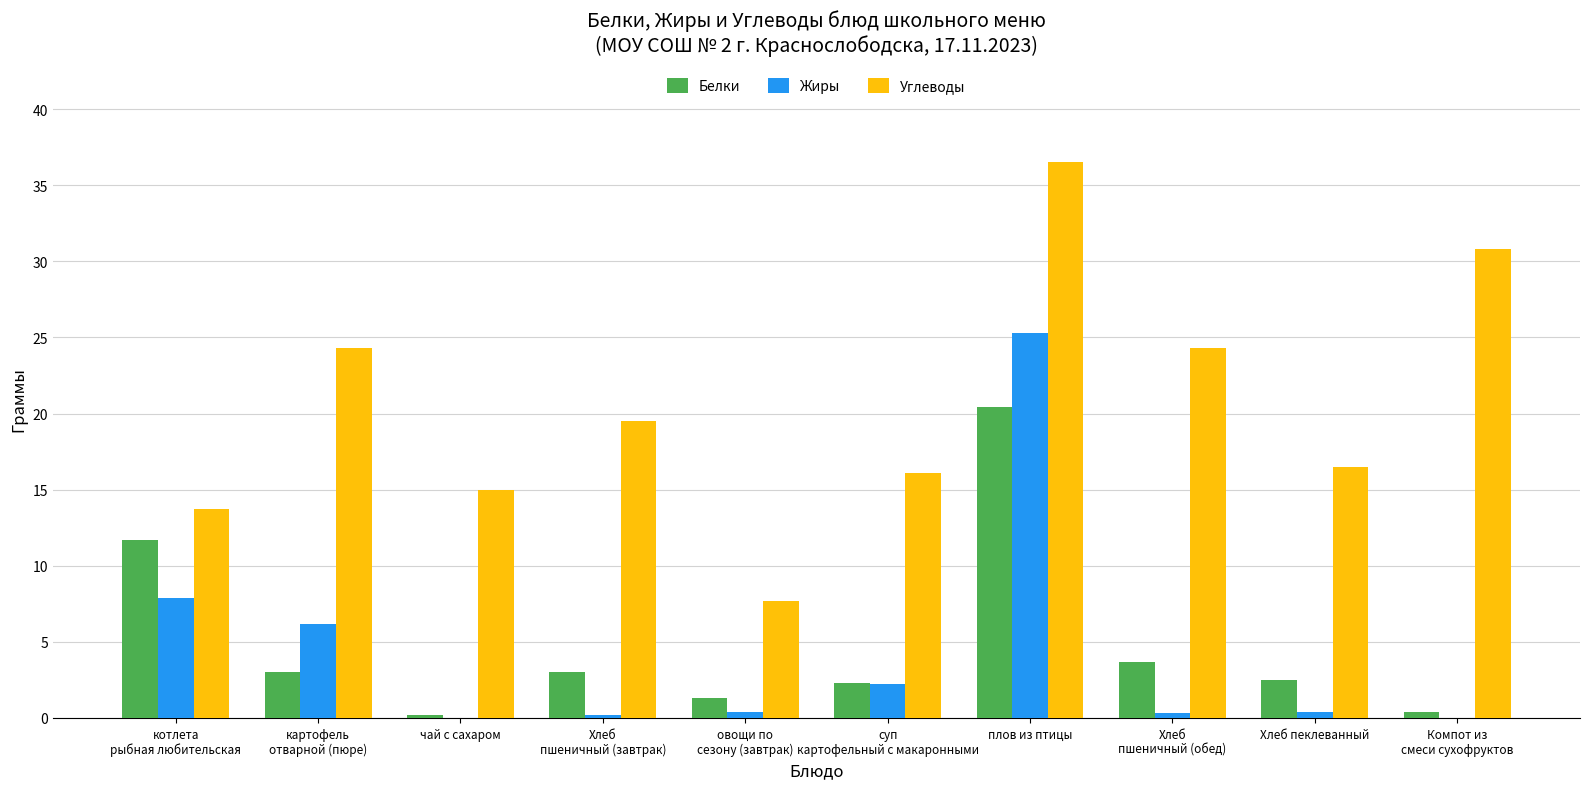

What is the sum of all Углеводы values?

204.4